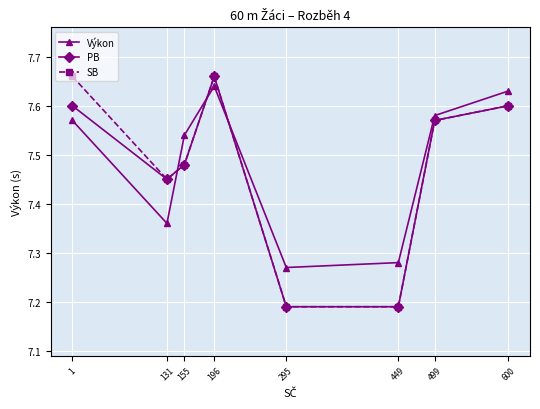

Which category has the highest value in the Výkon series?

196